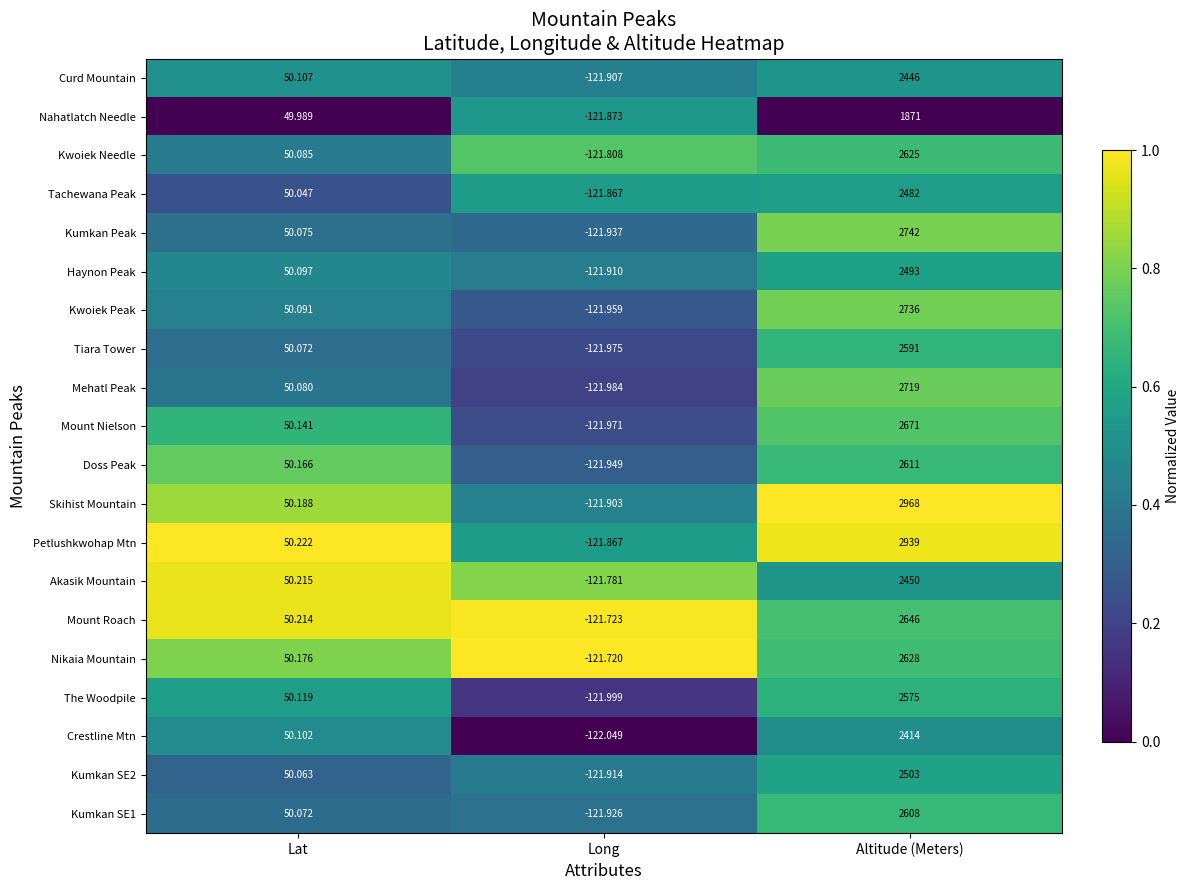

Where is Curd Mountain nearest to the value 1162?

Lat